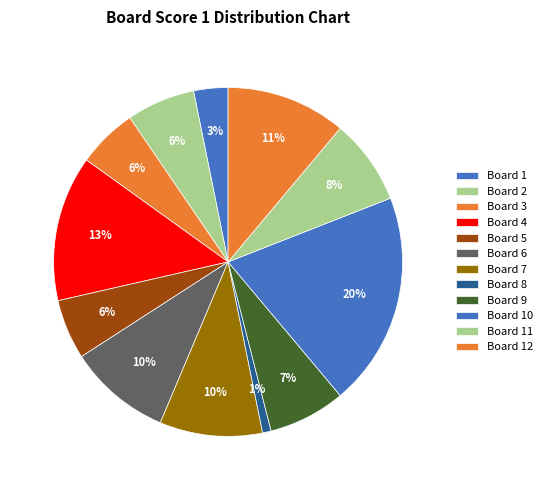

The Board 8 slice represents 9% of the pie. True or false?

False